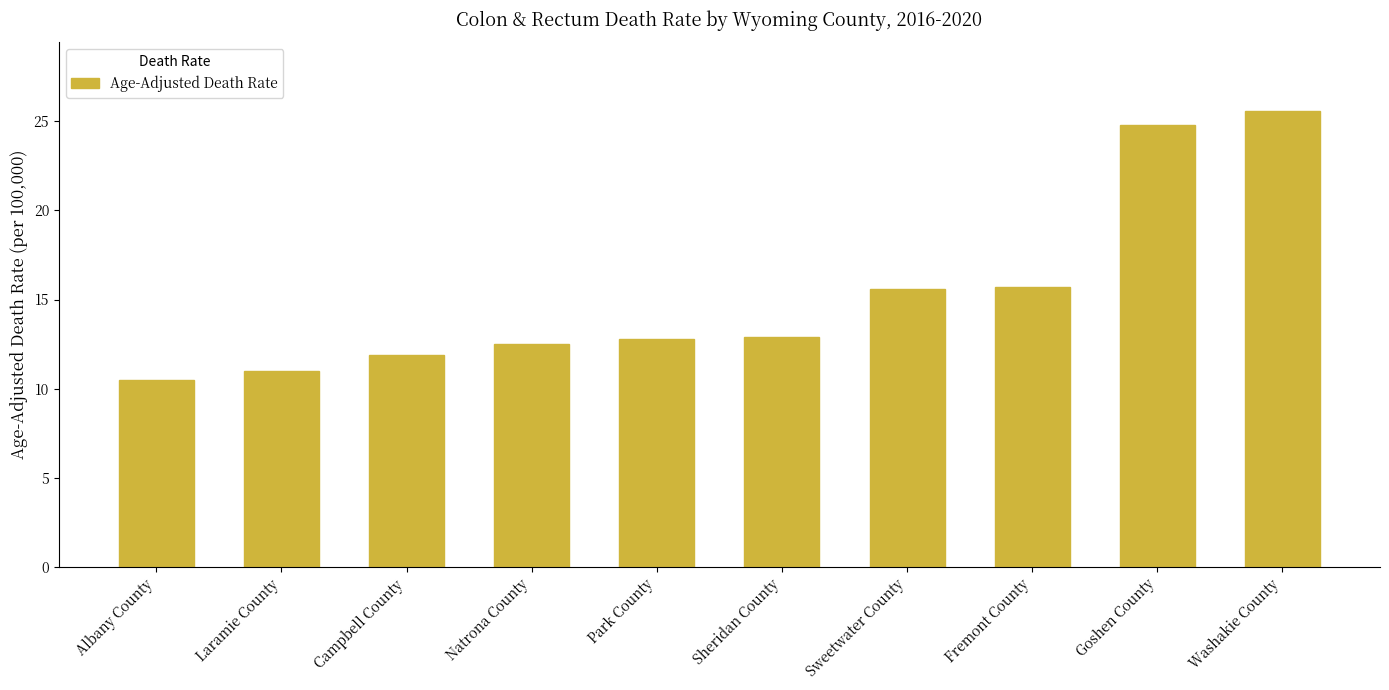

Is it true that the value at Albany County is 5.9?

False